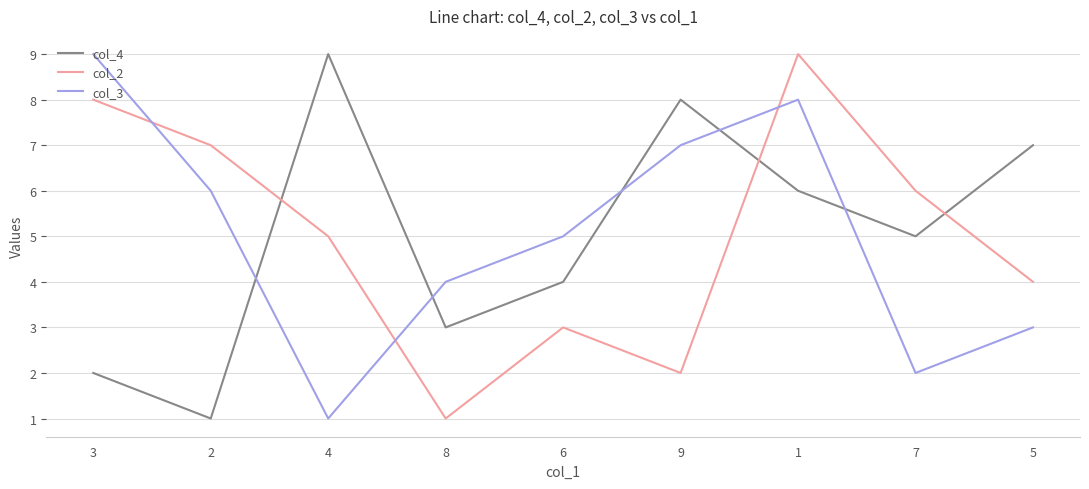

How many interior local peaks does the col_4 series have?

2